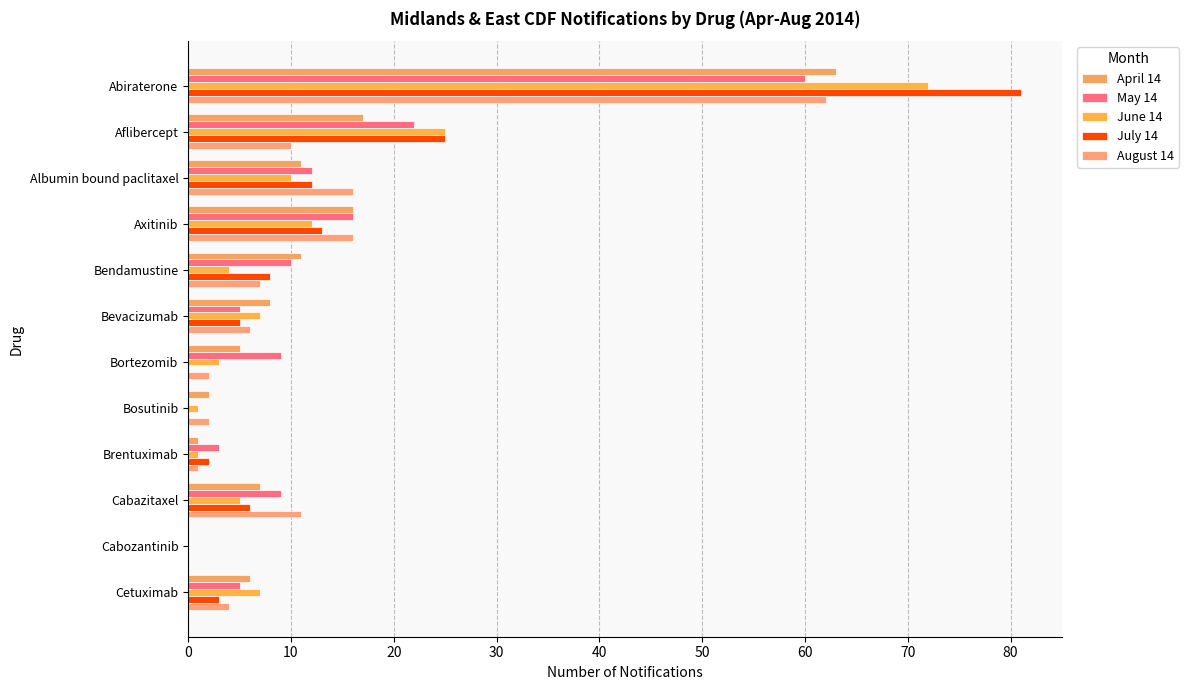

Reading left to right, list all the values displayed in this chart.

April 14: 63	17	11	16	11	8	5	2	1	7	0	6
May 14: 60	22	12	16	10	5	9	0	3	9	0	5
June 14: 72	25	10	12	4	7	3	1	1	5	0	7
July 14: 81	25	12	13	8	5	0	0	2	6	0	3
August 14: 62	10	16	16	7	6	2	2	1	11	0	4